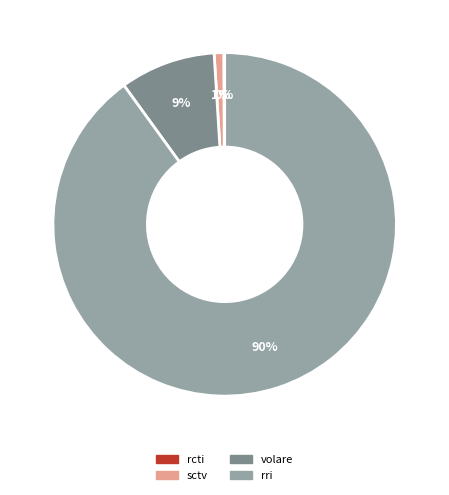

Is there a majority slice in this chart?

Yes